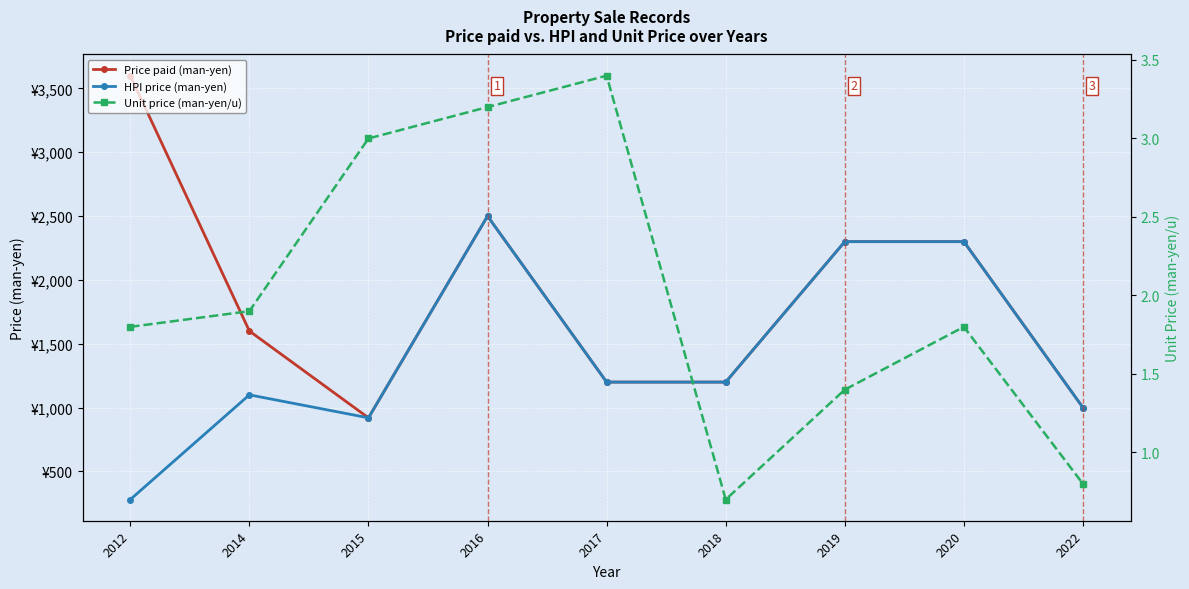

True or false: Price paid (man-yen) and HPI price (man-yen) cross at least once.

False